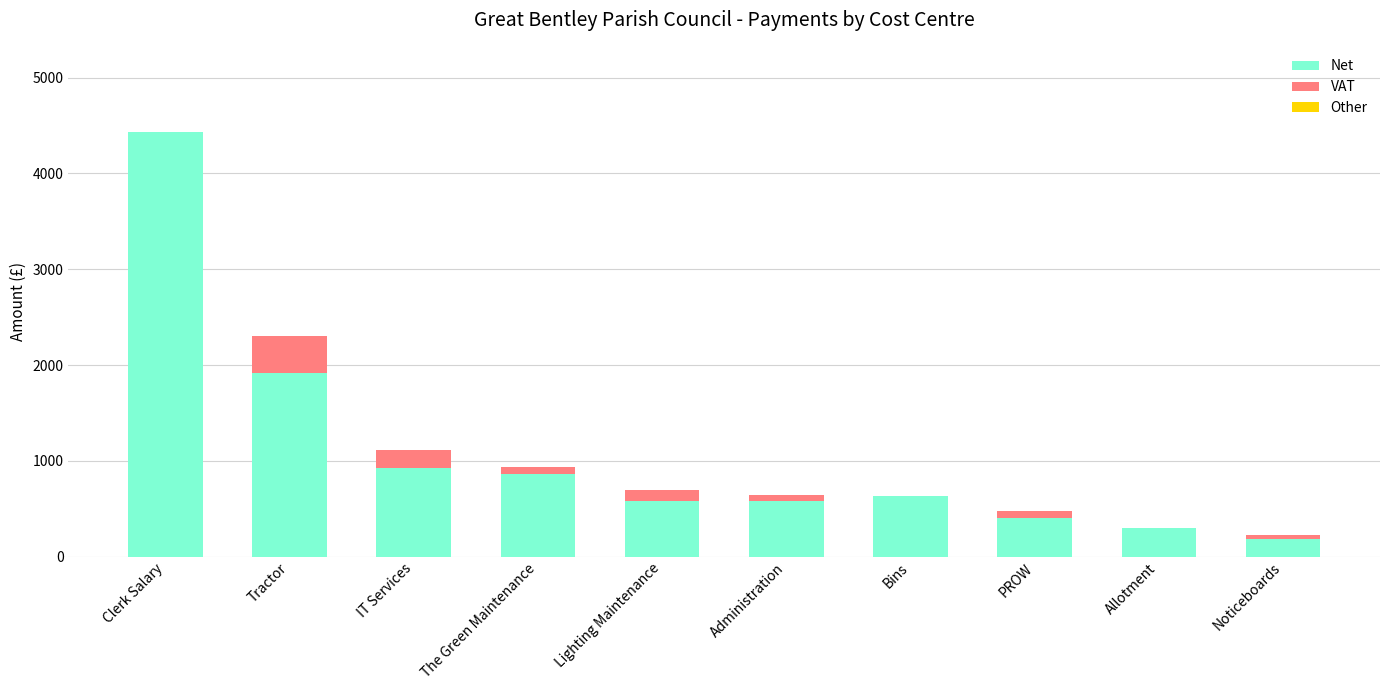

What is the highest value of the Net series?

4434.3